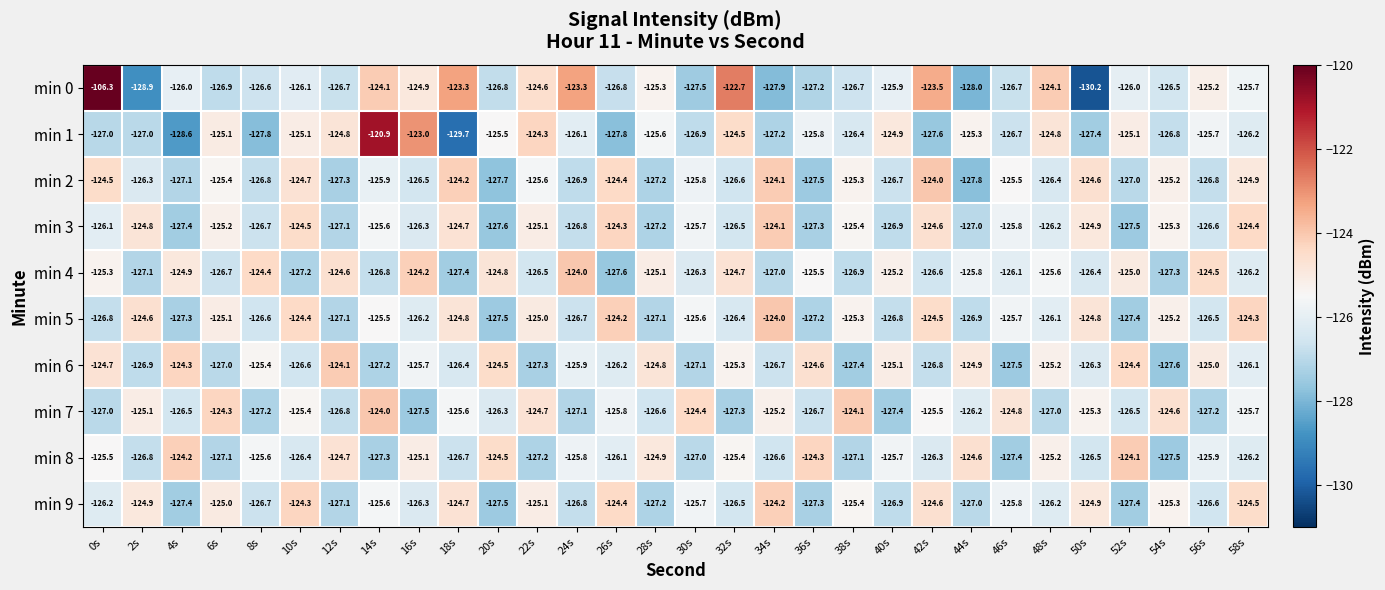

True or false: min 4 has a value of -51.5 at 32s.

False